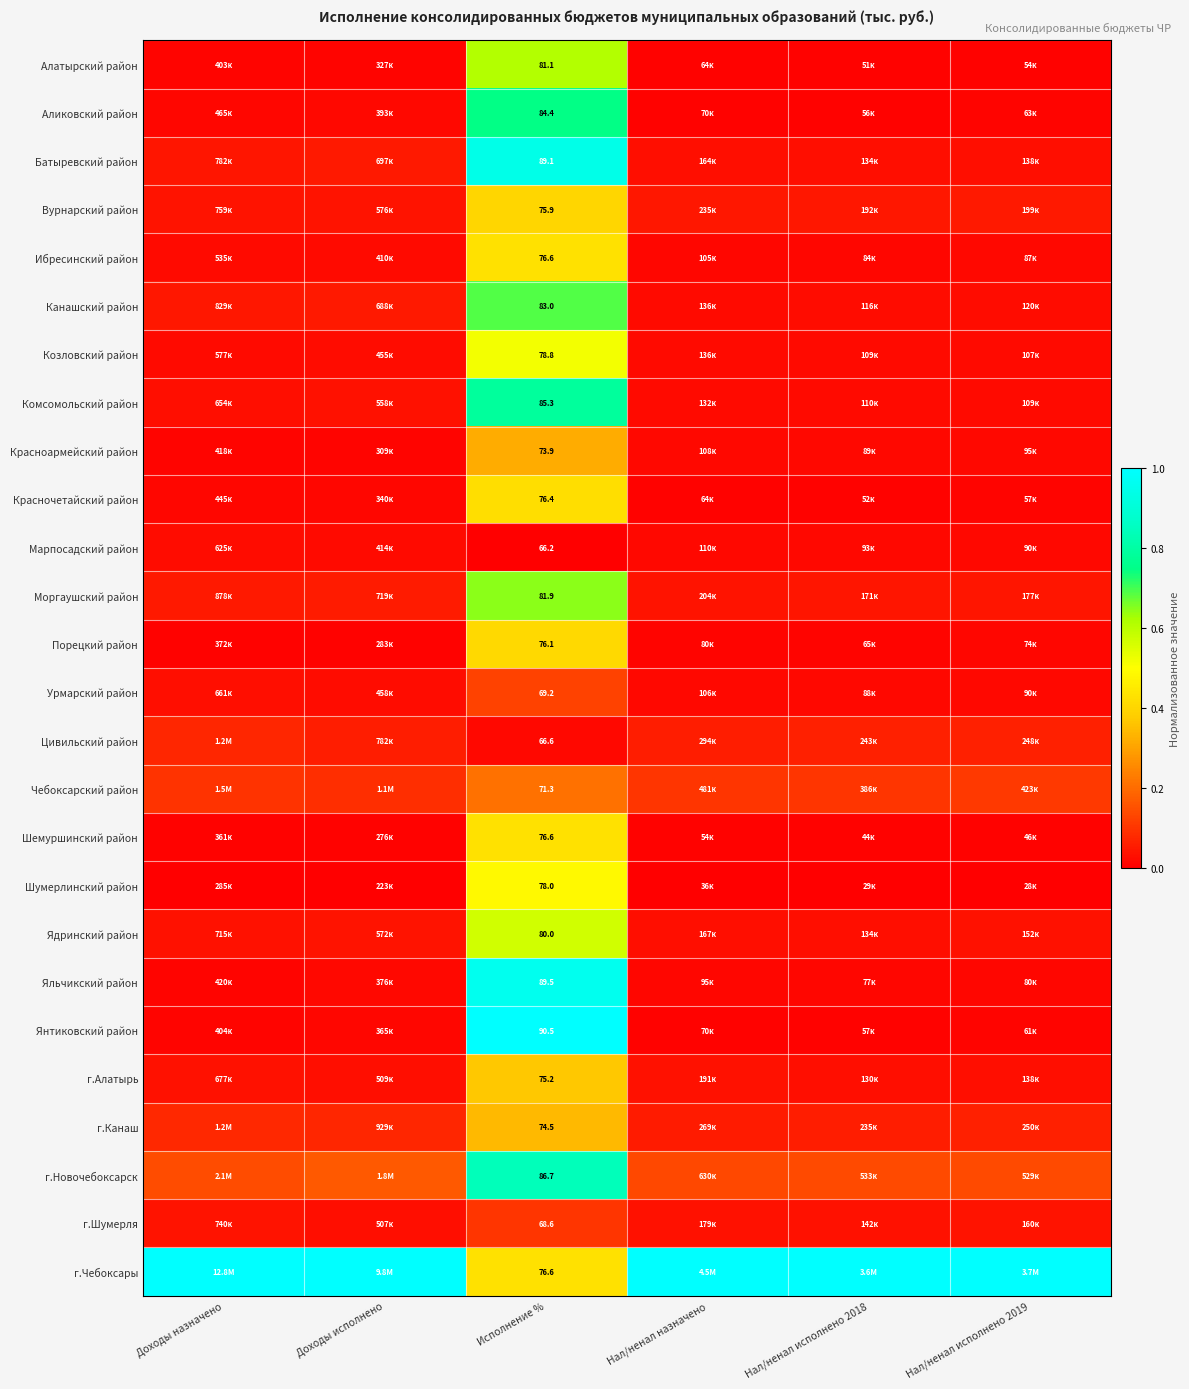

What is the spread (max minus min) of values at Доходы исполнено?

1.0